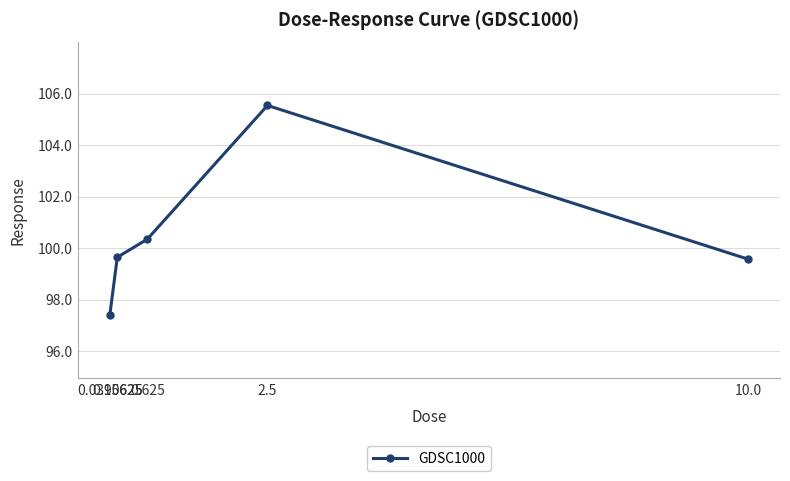

Which has a higher value, 2.5 or 0.0390625?

2.5